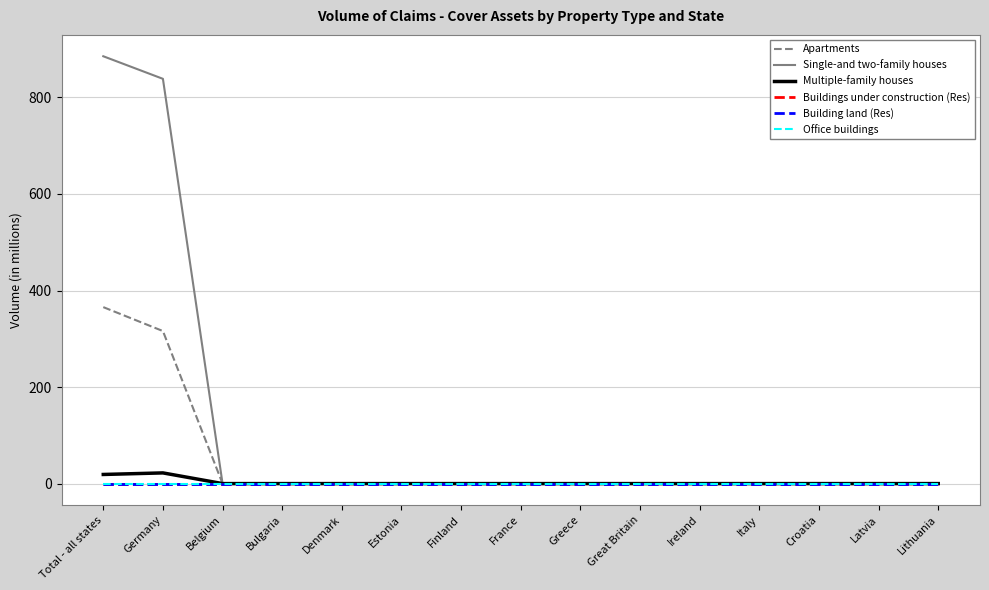

How many lines are shown in the chart?

6